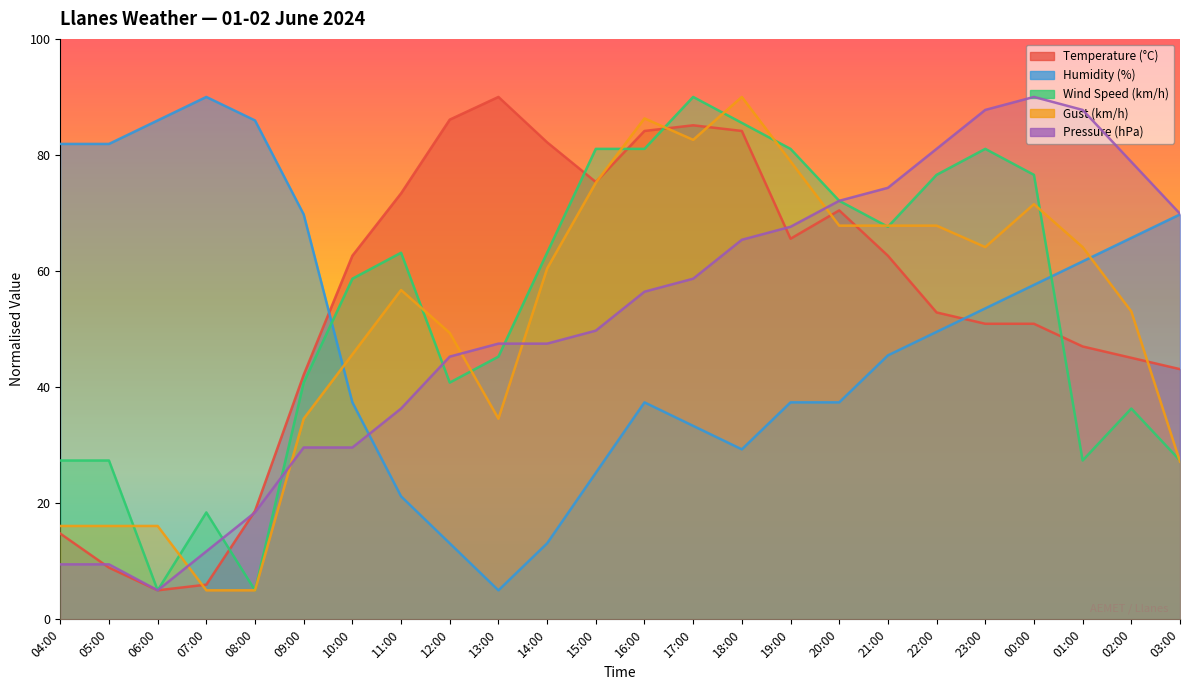

Where is the first local minimum for Humidity (%)?

13:00